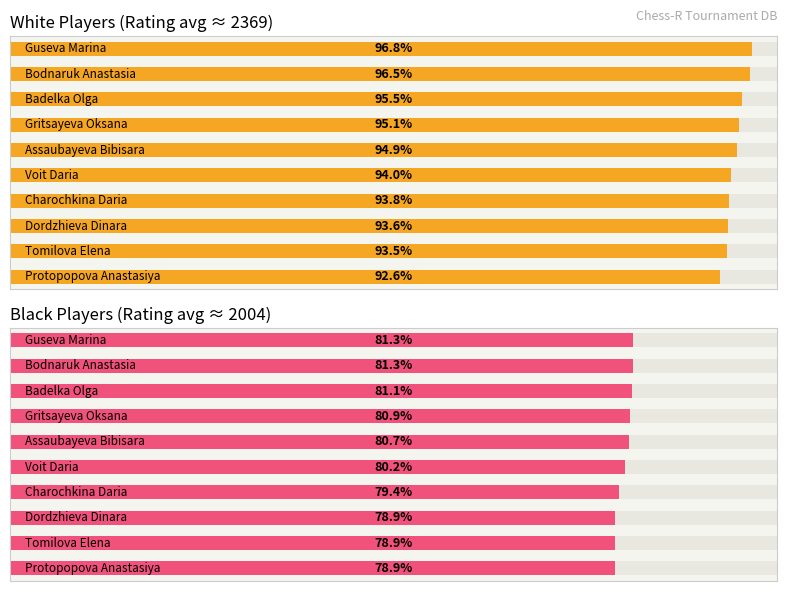

List the series in order of their peak value, lowest first.

Black Players (Rating avg ≈ 2004), White Players (Rating avg ≈ 2369)